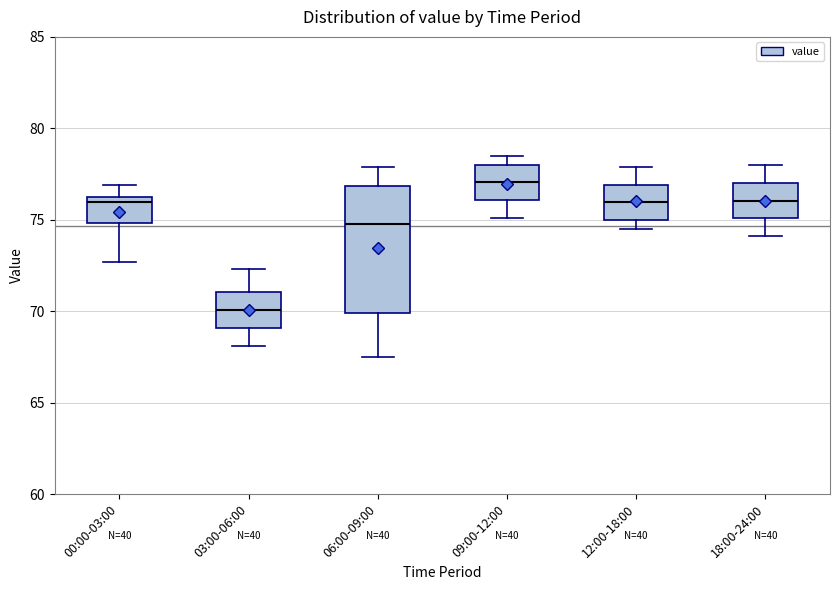

Reading left to right, read every box against the y-axis: the position of its median line, the range the box covers, and the ends of its whiskers. The values are not printed on the chart, so give them approximately, as read against the axis.

00:00-03:00: median 76.0 (just below the box's upper edge), box 75.0 to 76.0, whiskers 72.5 to 77.0
03:00-06:00: median 70.0, box 69.0 to 71.0, whiskers 68.0 to 72.5
06:00-09:00: median 75.0, box 70.0 to 77.0, whiskers 67.5 to 78.0
09:00-12:00: median 77.0, box 76.0 to 78.0, whiskers 75.0 to 78.5
12:00-18:00: median 76.0, box 75.0 to 77.0, whiskers 74.5 to 78.0
18:00-24:00: median 76.0, box 75.0 to 77.0, whiskers 74.0 to 78.0